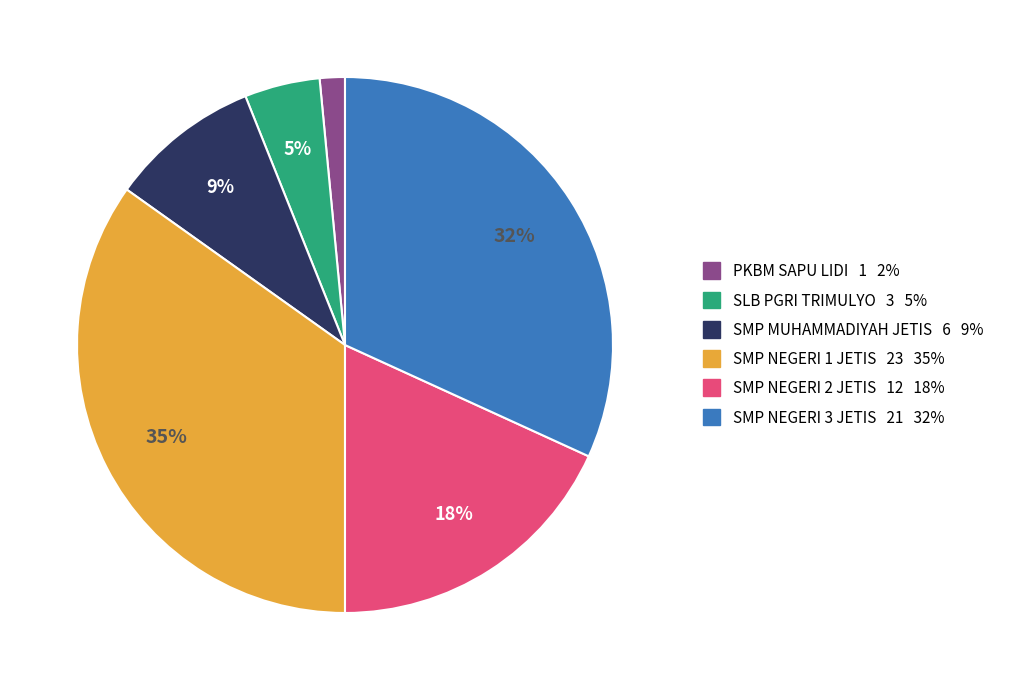

To the nearest percent, what is the difference between the largest and smallest slice percentages?

33%